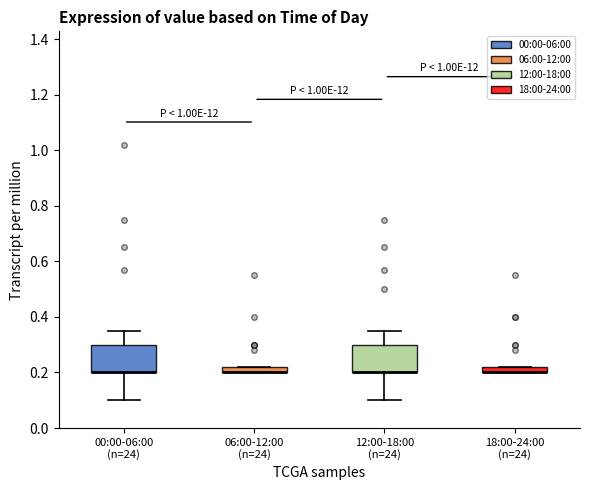

Where is the lower edge of the box for 12:00-18:00 (n=24) on the y-axis? The values are not printed on the chart, so give them approximately, as read against the axis.

0.20